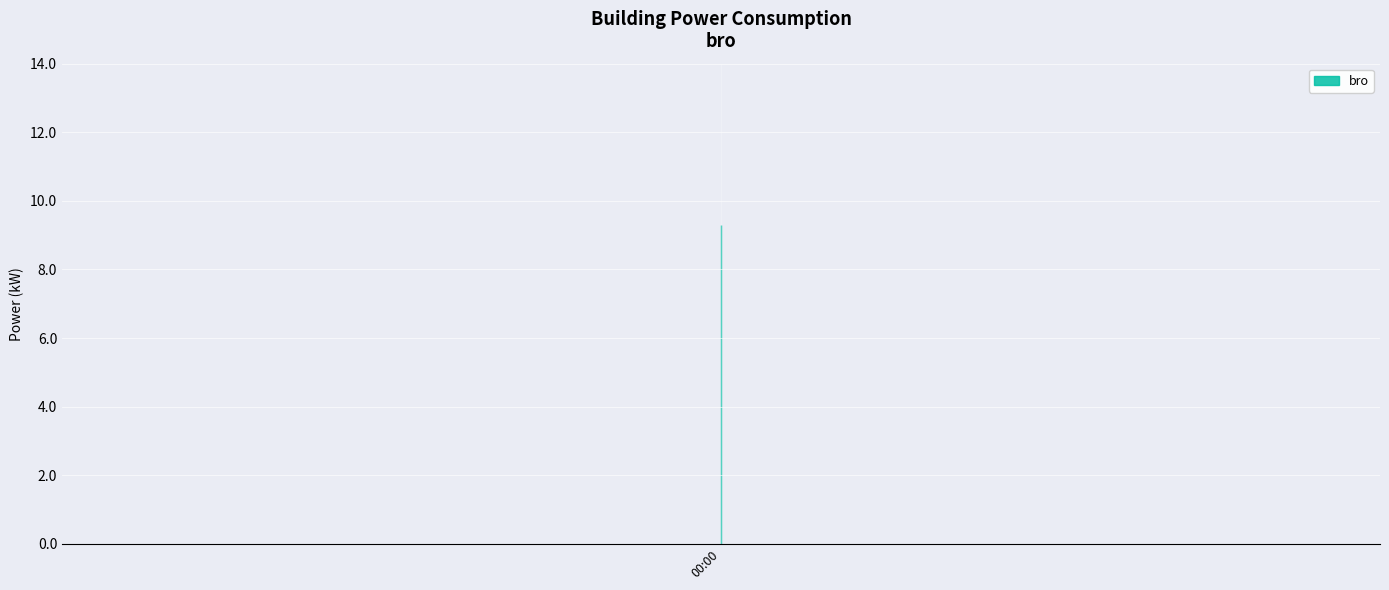

The value at 00:00 is 9.0. True or false?

True